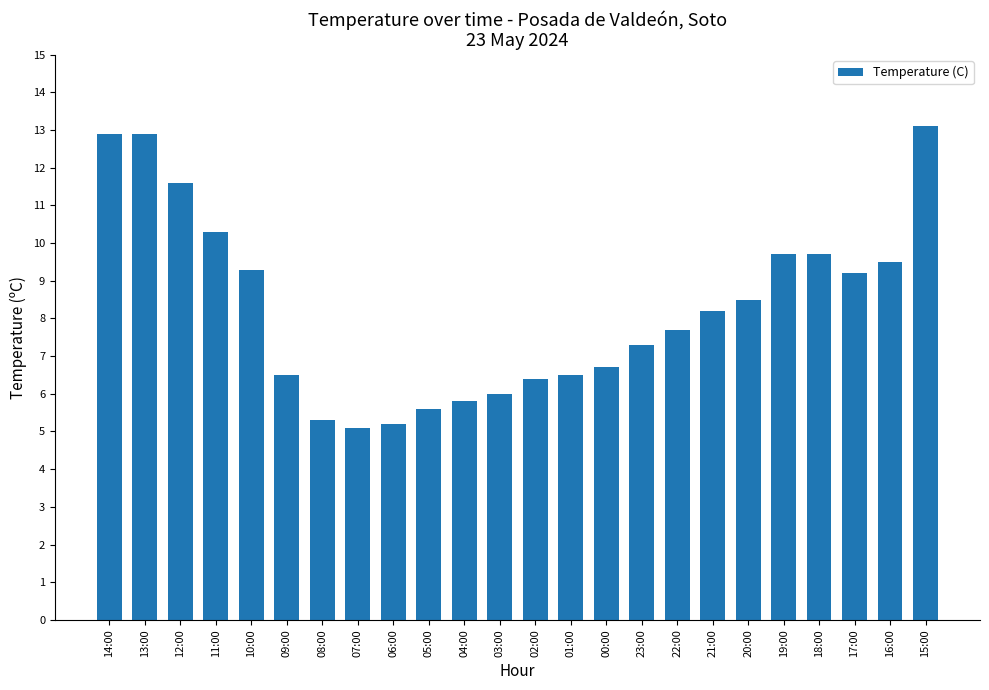

What is the sum of the values at 19:00 and 23:00?

17.0